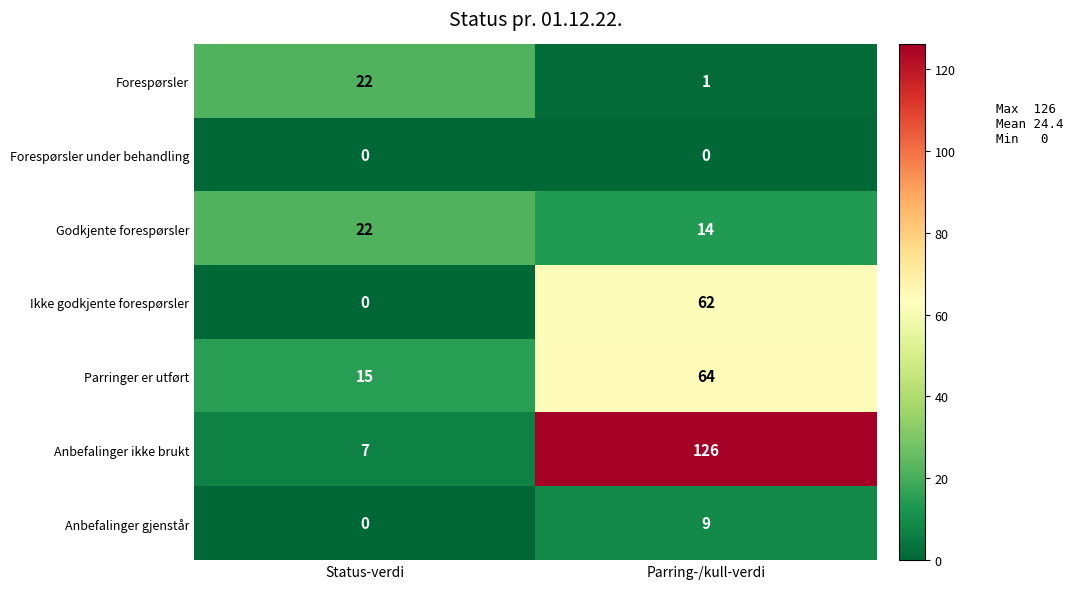

Reading left to right, what are all the values shown in this chart?

Forespørsler: 22	1
Forespørsler under behandling: 0	0
Godkjente forespørsler: 22	14
Ikke godkjente forespørsler: 0	62
Parringer er utført: 15	64
Anbefalinger ikke brukt: 7	126
Anbefalinger gjenstår: 0	9